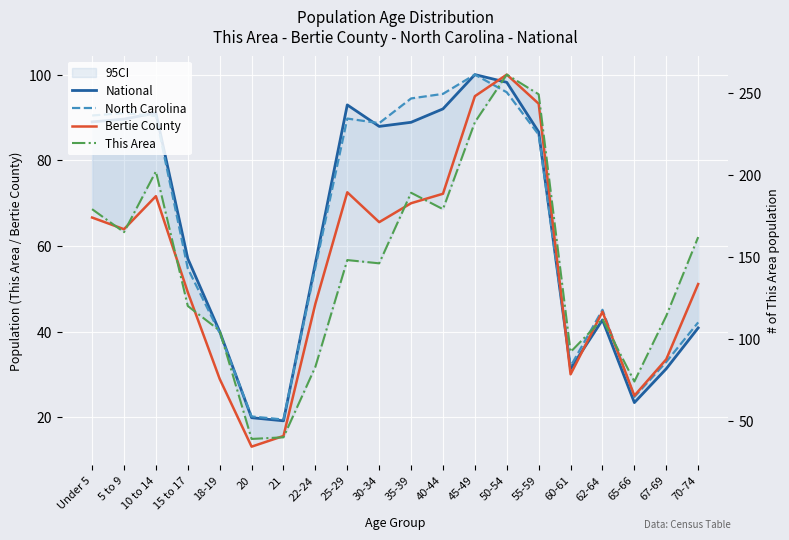

True or false: This Area has more than 2 interior local peaks.

True